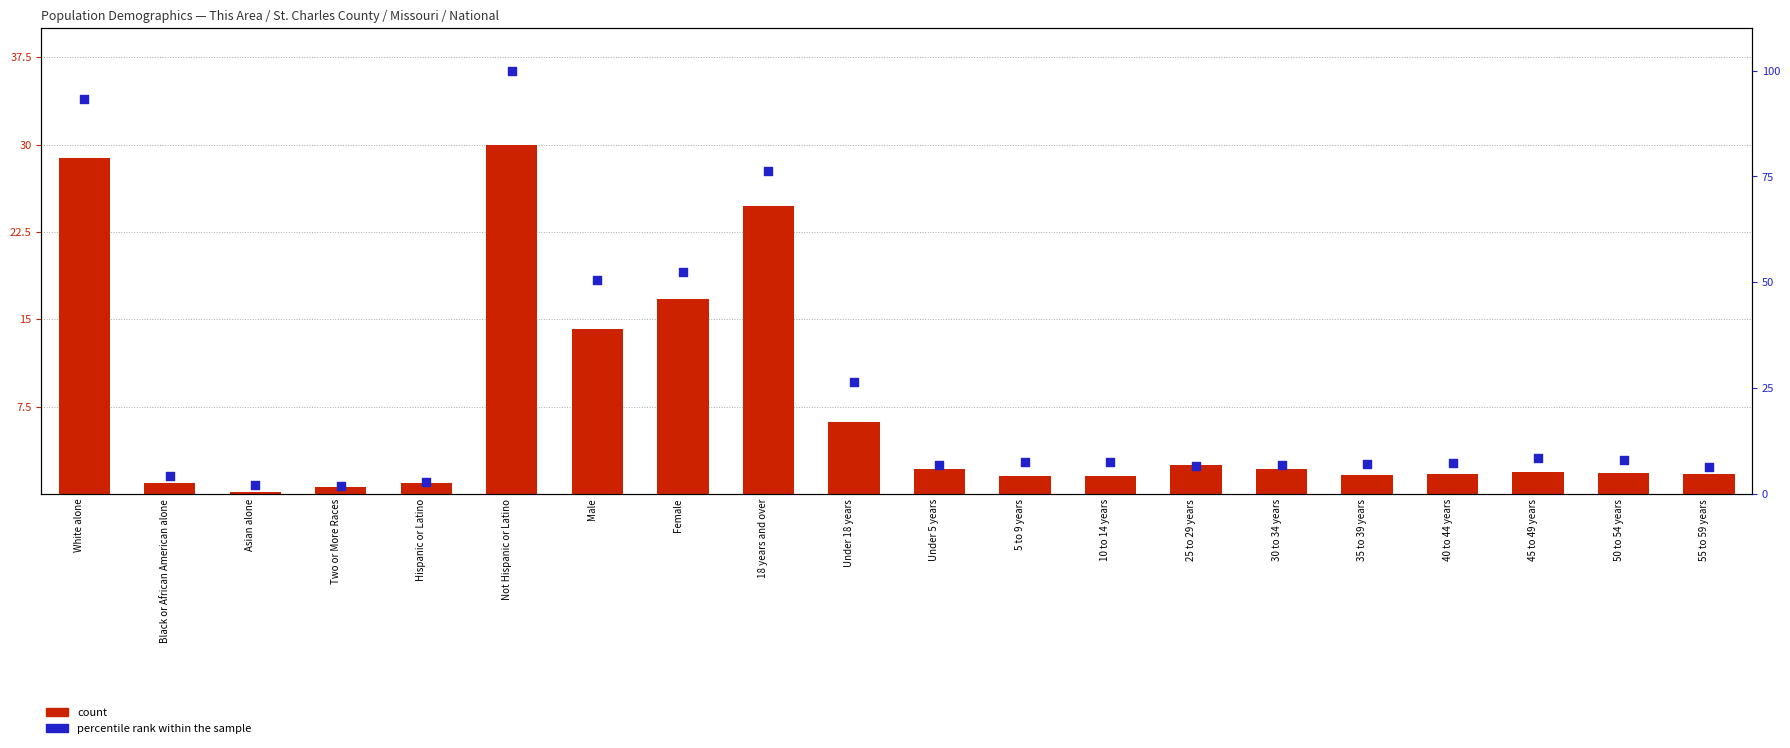

At how many categories does at least one series exceed 79?

2